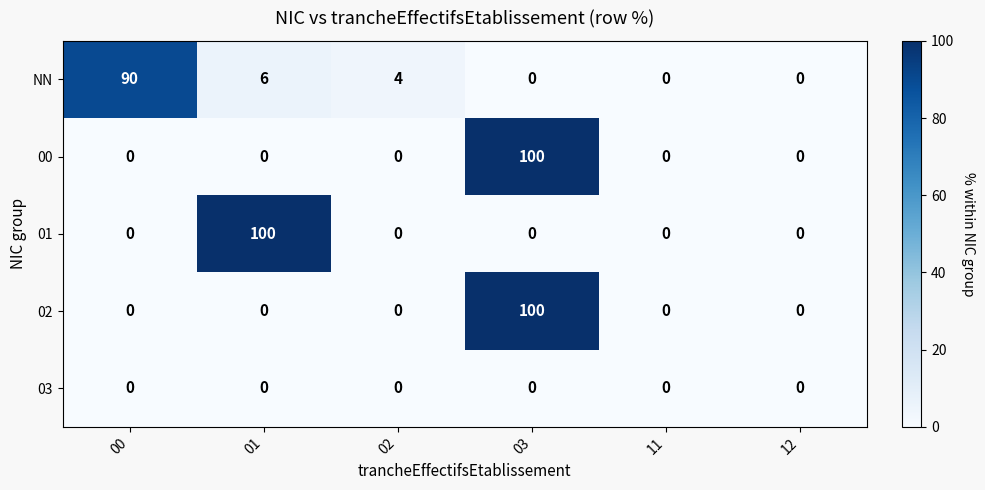

The NN series shows 4 at 01. True or false?

False